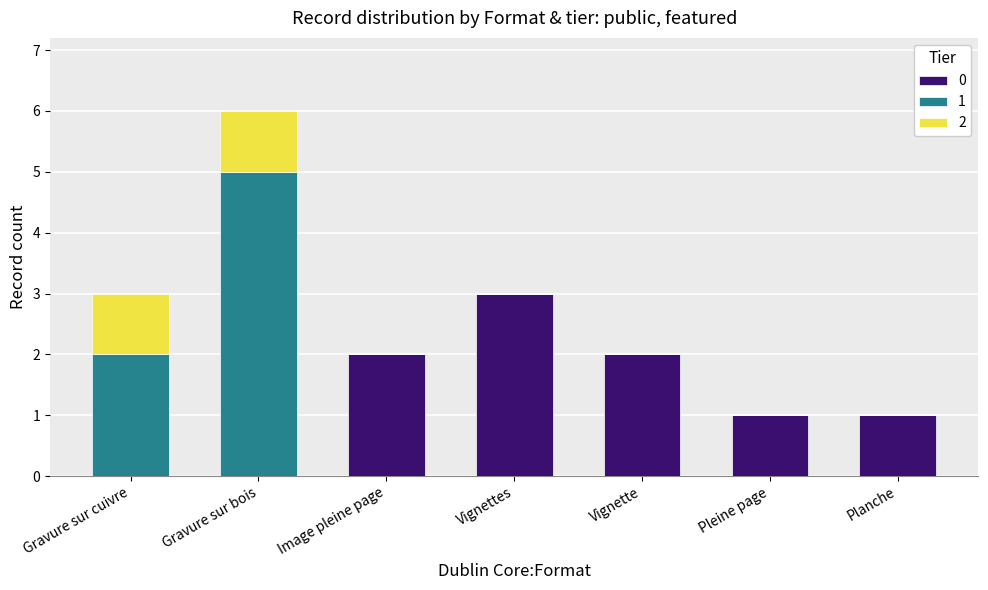

The 0 series shows 0 at Gravure sur bois. True or false?

True